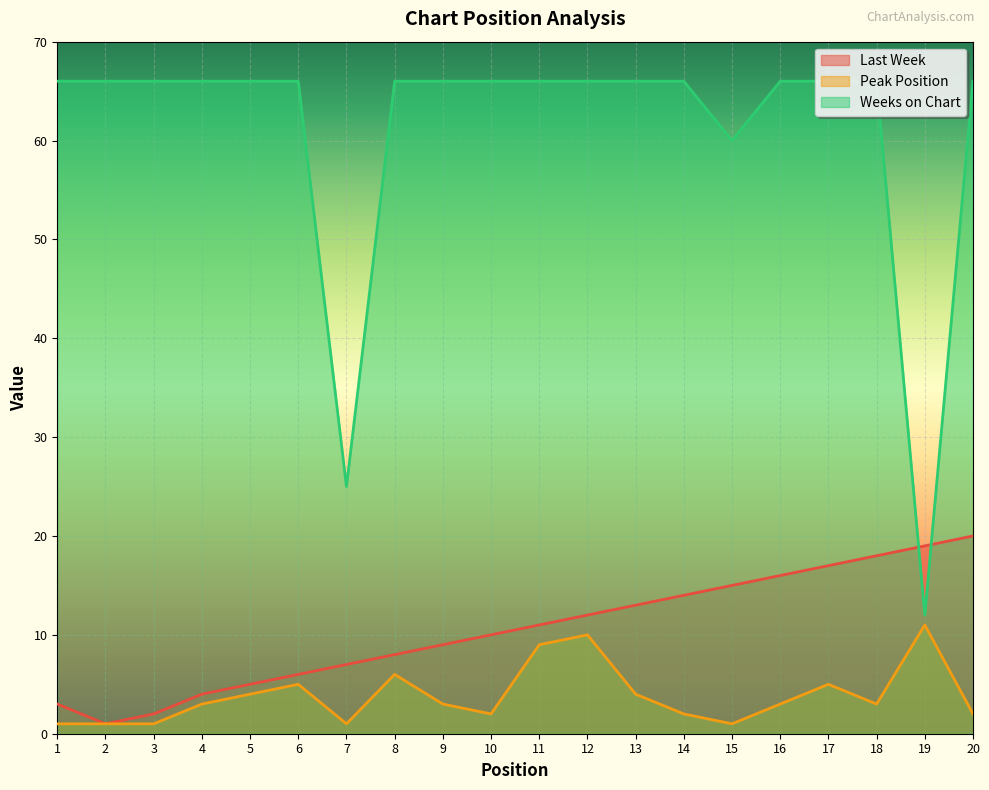

What is the average value of the Weeks on Chart series?

61